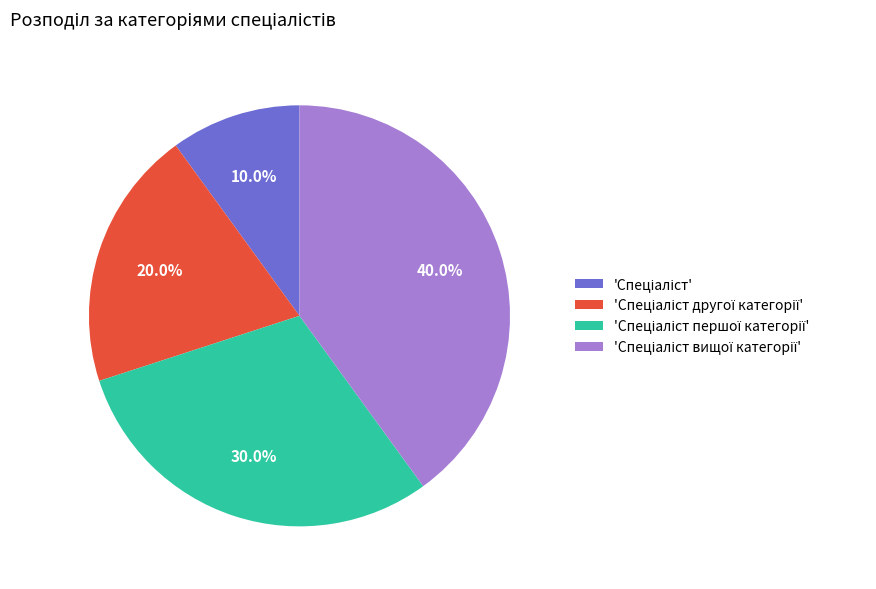

Is there any slice that represents more than half of the pie?

No